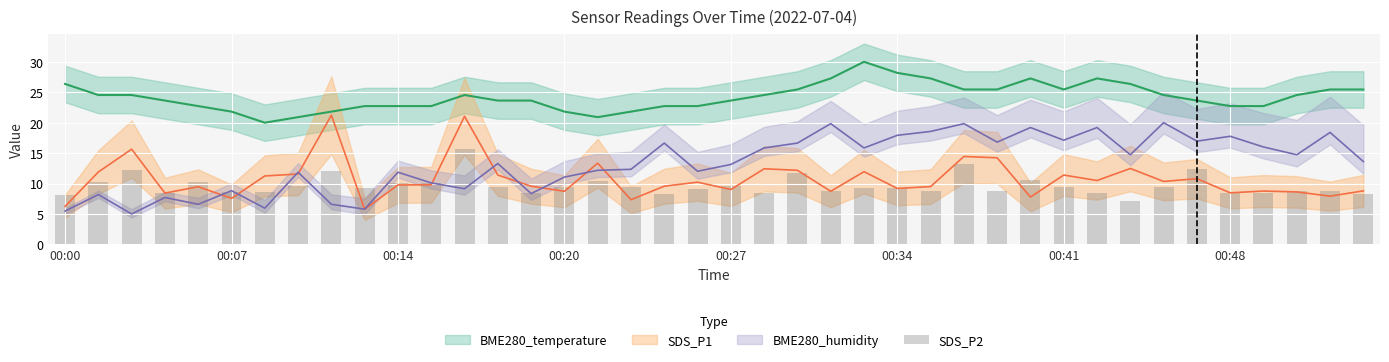

What is the value of the 12th bar from the left?

10.1